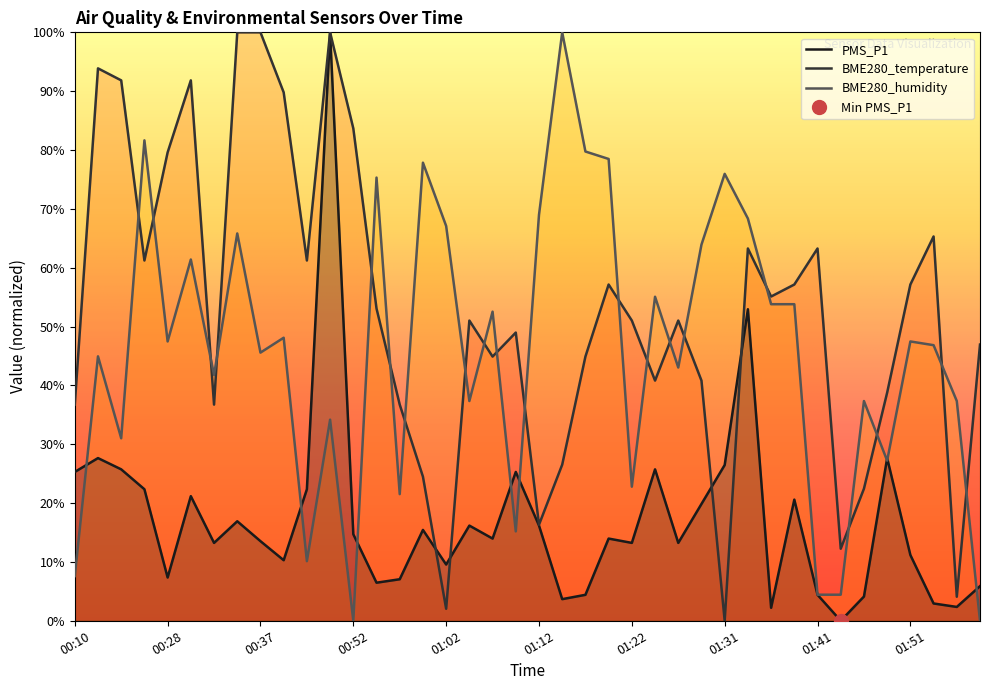

At which category does PMS_P1 reach its first local valley?

00:28